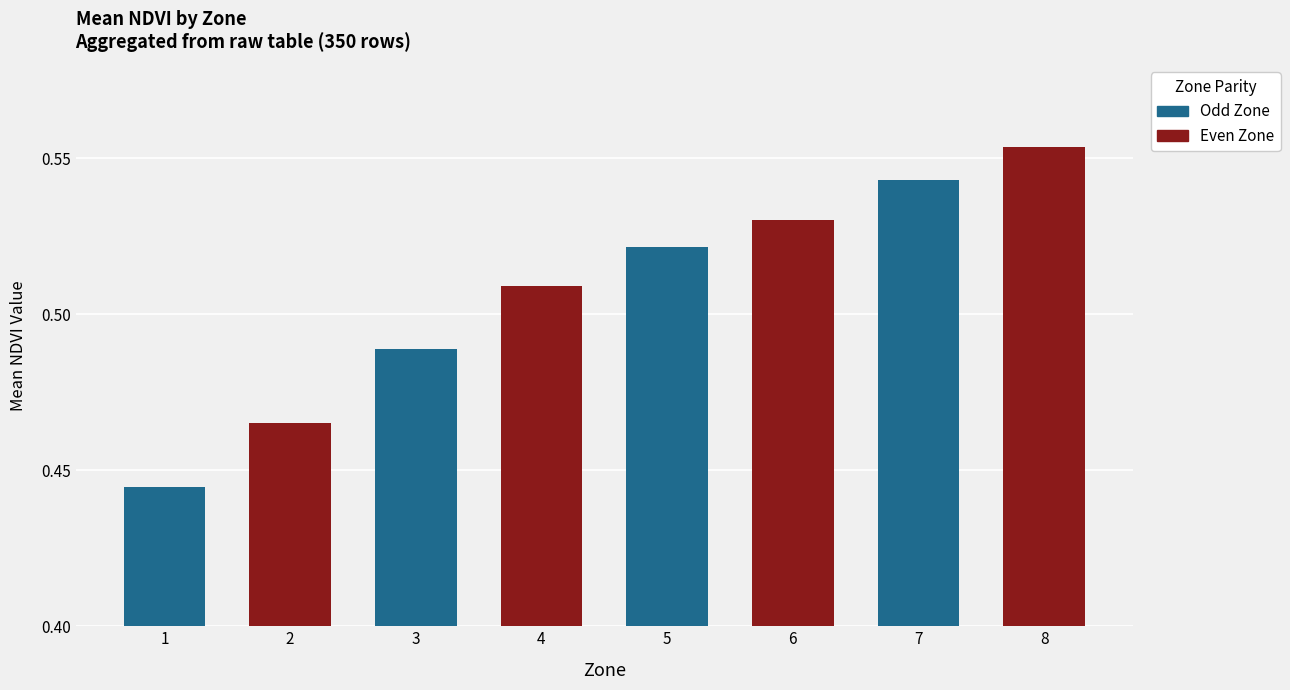

What is the difference between the second highest and second lowest values?

0.1